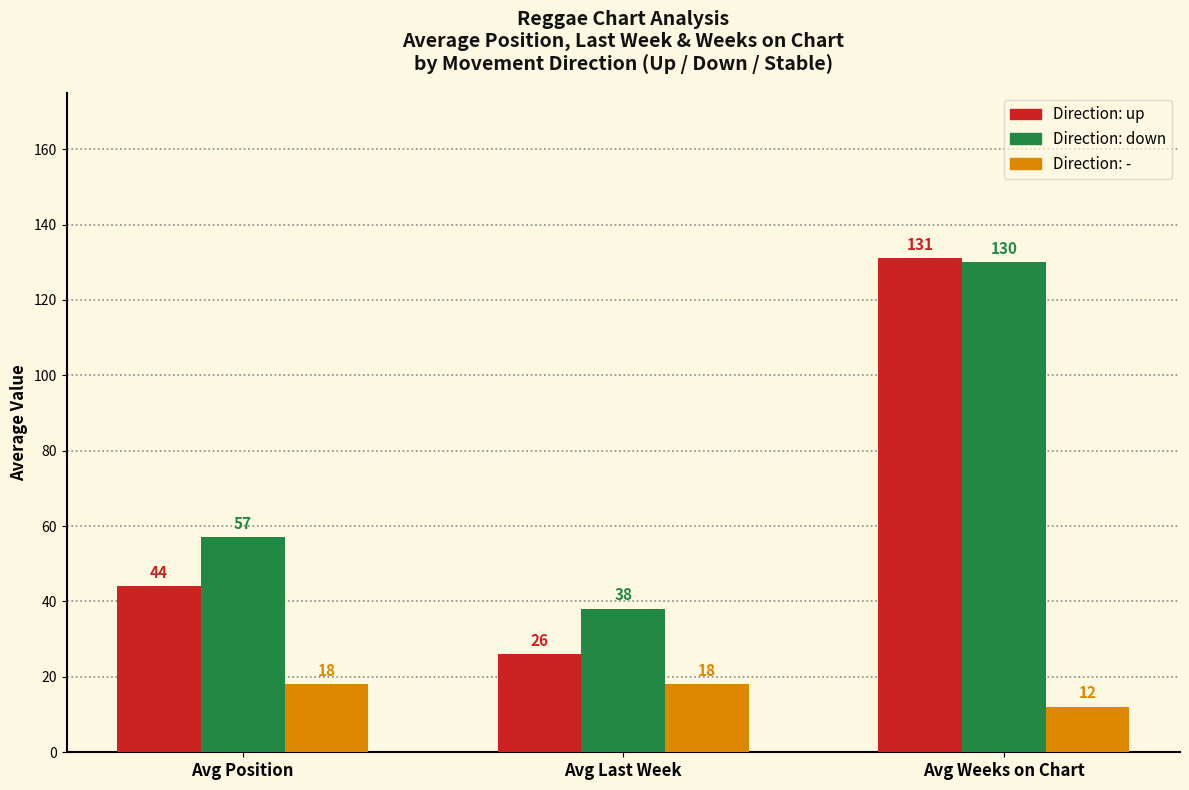

What is the maximum value shown in the chart?

131